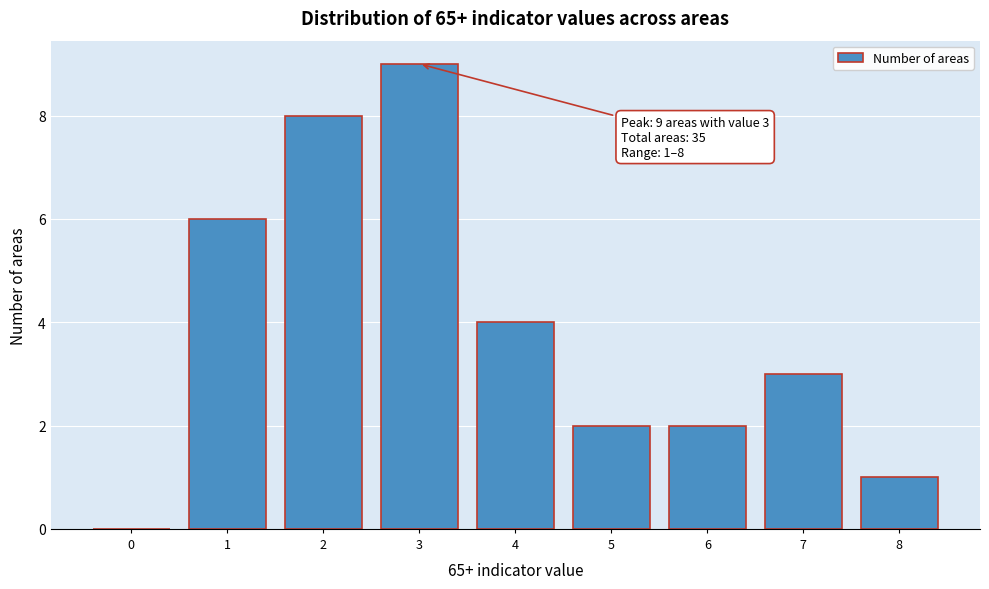

Reading left to right, transcribe all the data shown in this chart.

0=0	1=6	2=8	3=9	4=4	5=2	6=2	7=3	8=1